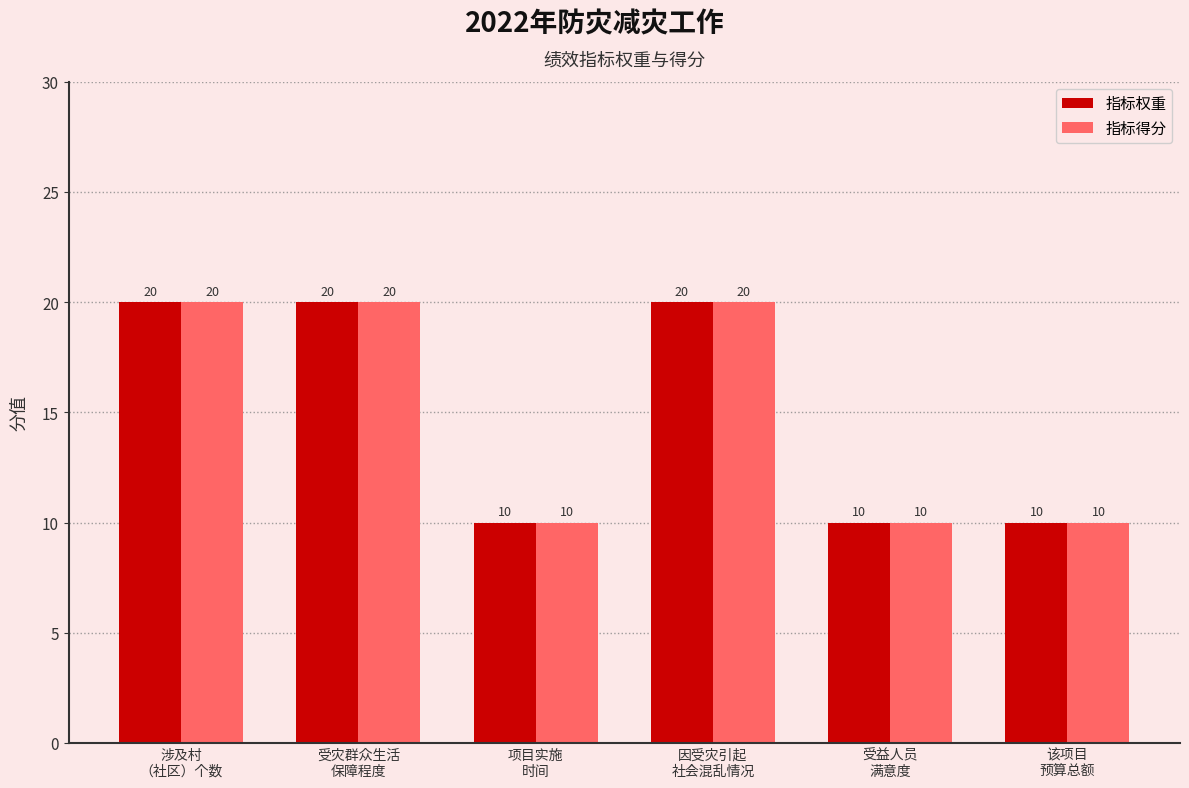

What is the maximum value for 指标得分?

20